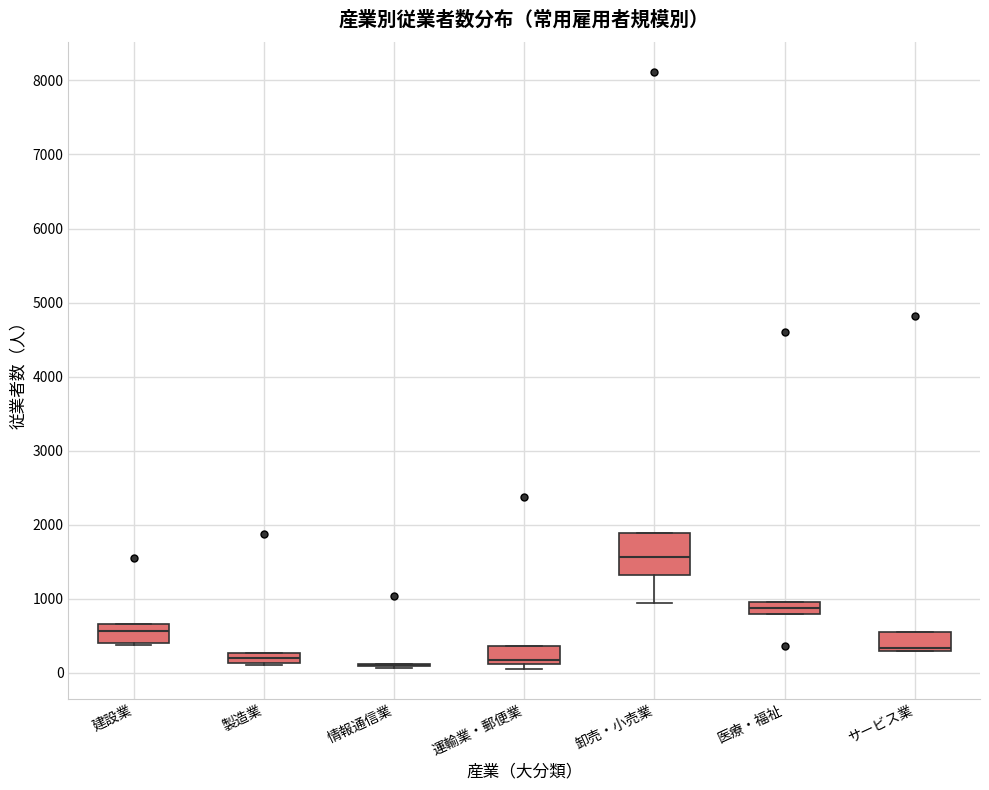

Where is the lower edge of the box for サービス業 on the y-axis? The values are not printed on the chart, so give them approximately, as read against the axis.

300